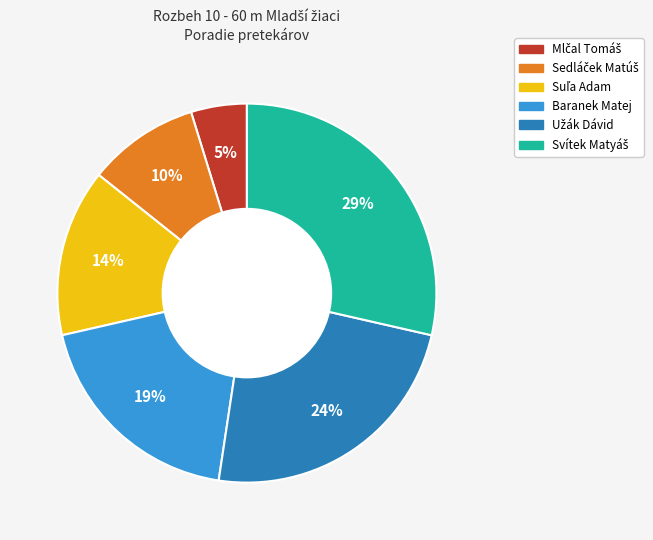

To the nearest percent, what is the difference between the largest and smallest slice percentages?

24%